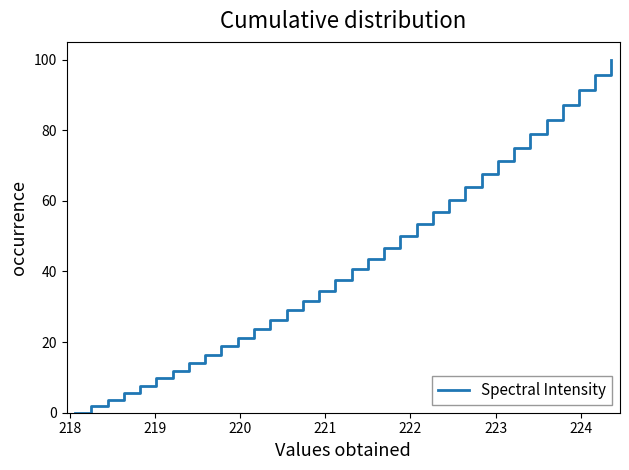

What is the maximum value shown in the chart?

100.0